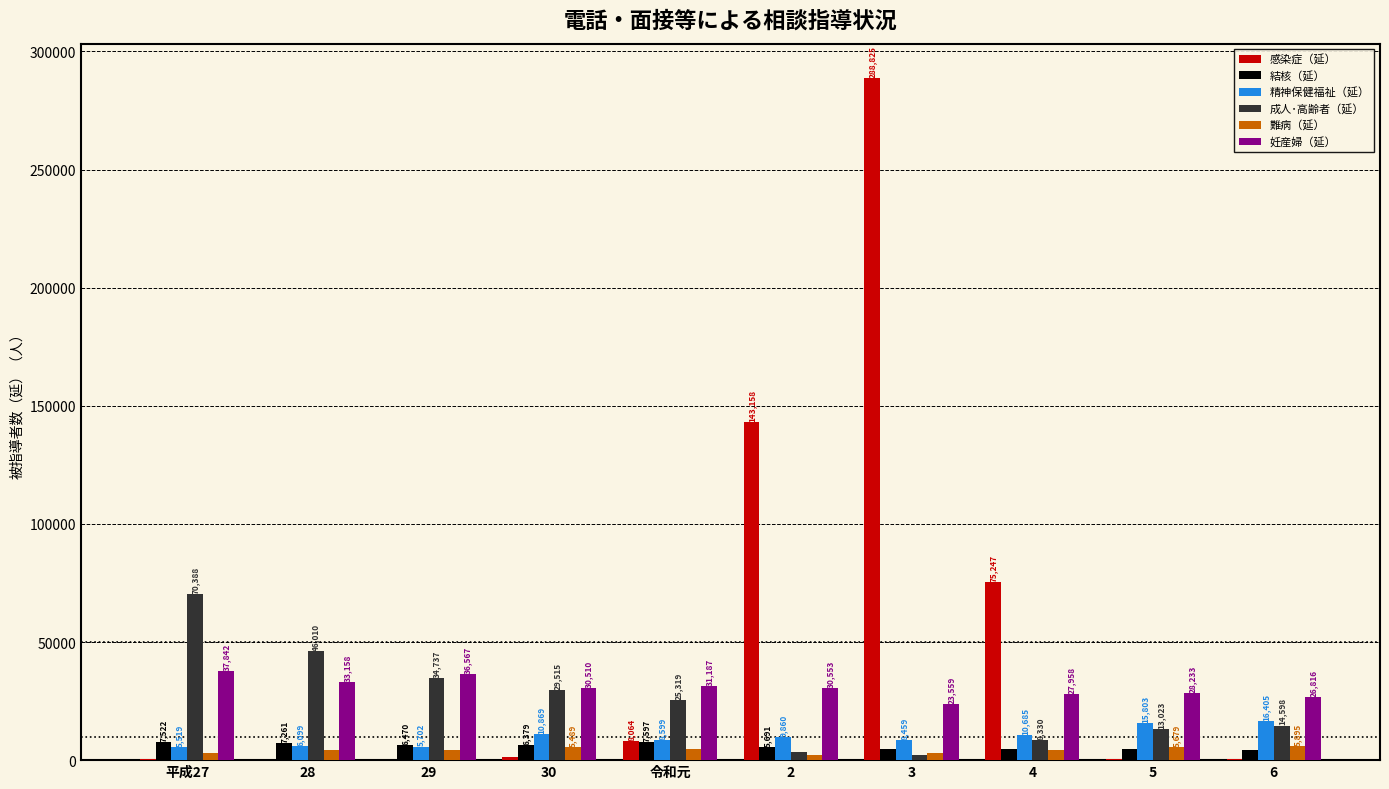

Are the bars grouped side by side (vs. stacked)?

Yes